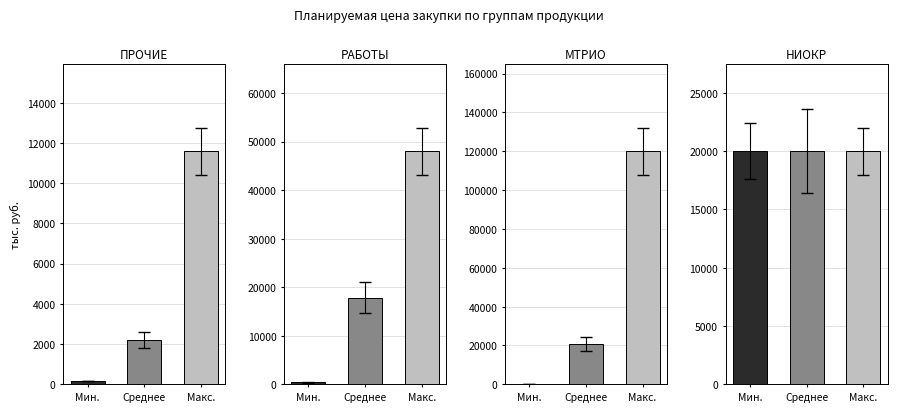

At which label does ПОСТАВКА МТРИО reach its minimum?

Мин.